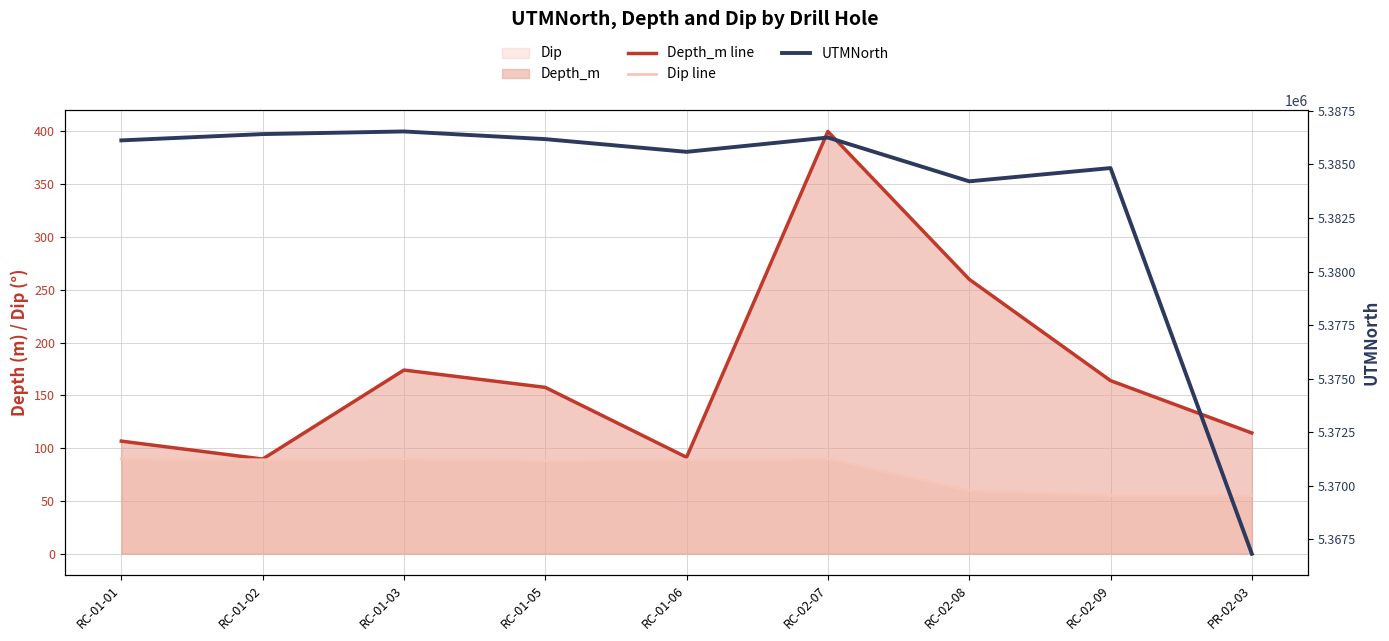

Does the chart have visible grid lines?

Yes